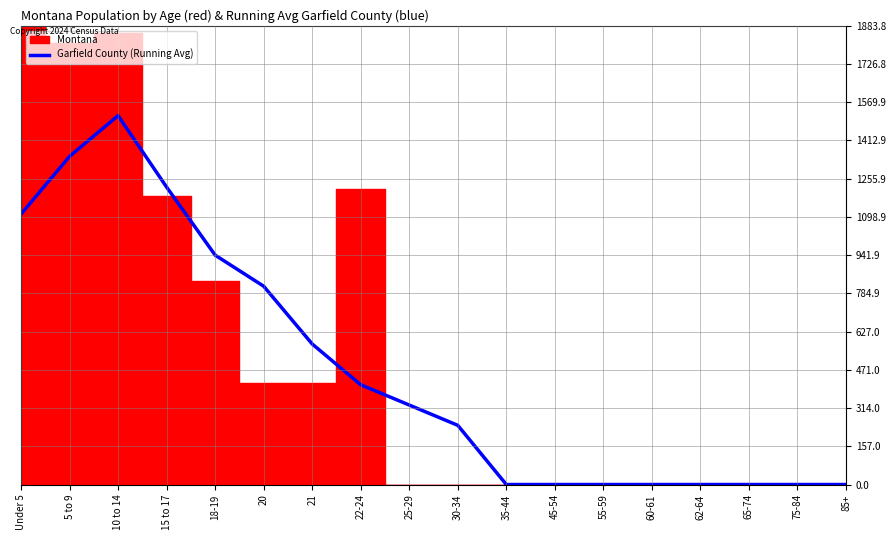

Does the chart have visible grid lines?

Yes